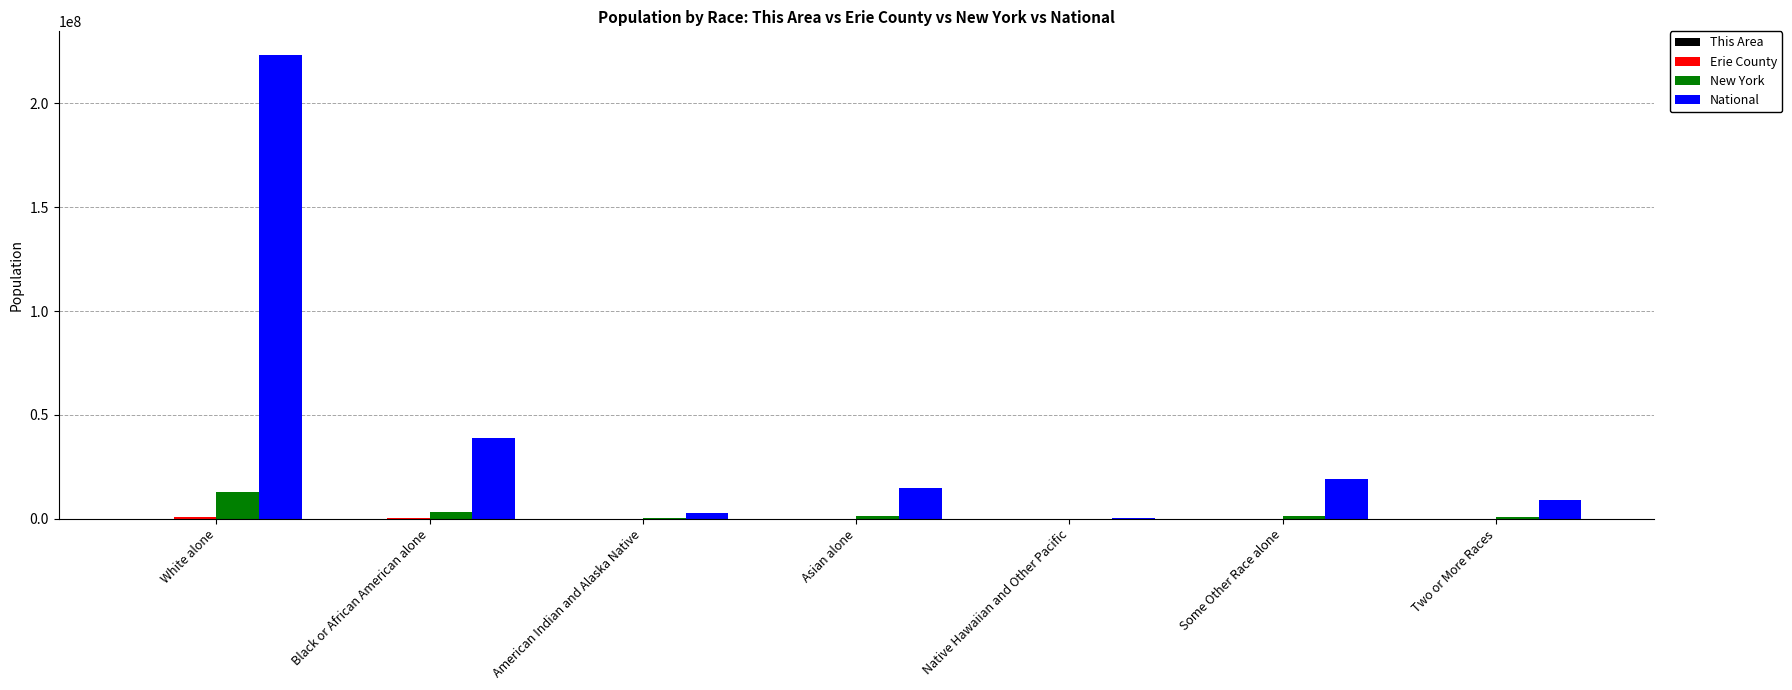

Is the value of New York at Black or African American alone greater than the value of National at Some Other Race alone?

No